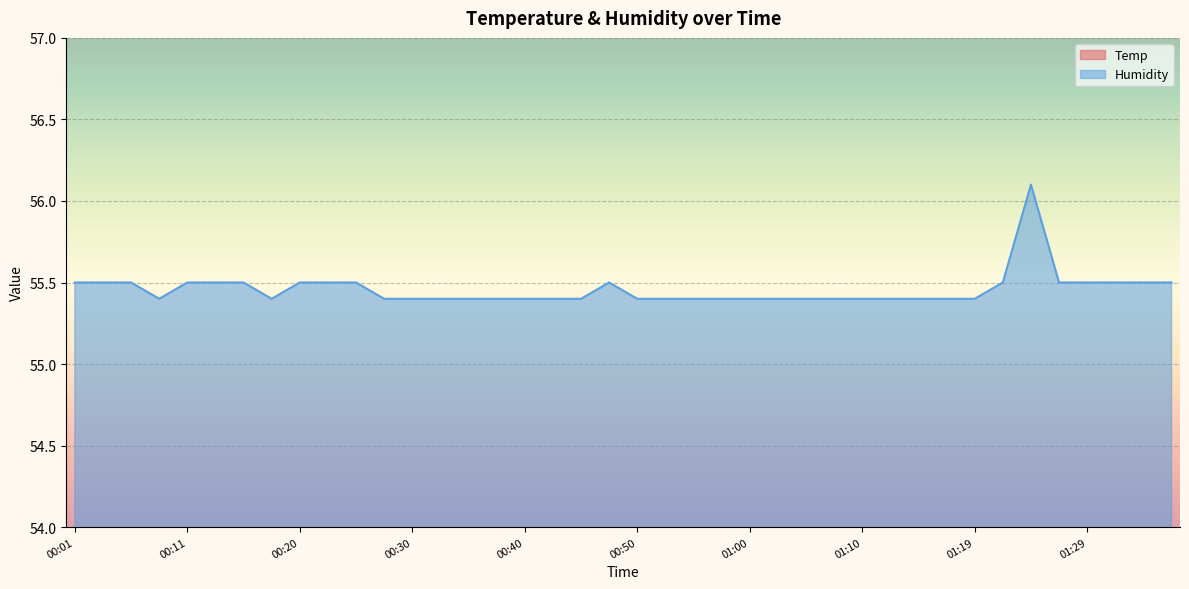

What is the total value across all series at 00:45?

76.1